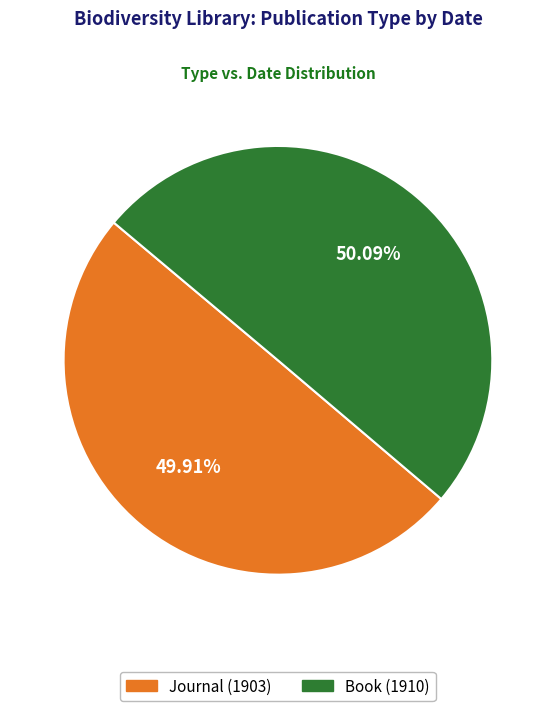

The Book (1910) slice represents 62% of the pie. True or false?

False